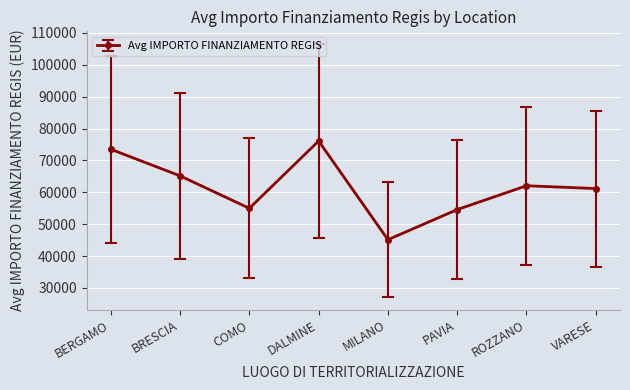

Count the number of data series in this chart.

1